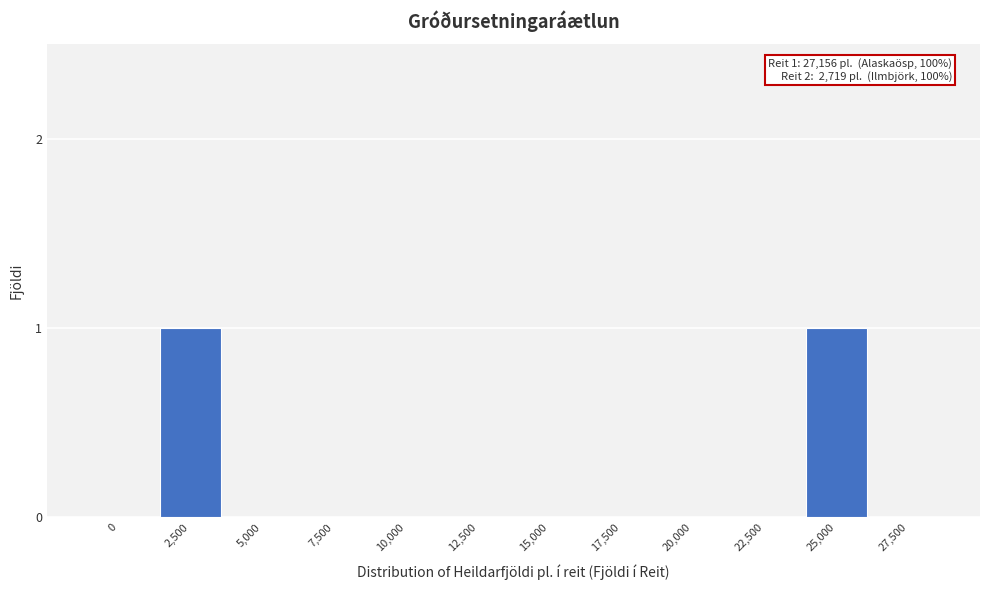

Reading left to right, list all the values displayed in this chart.

0=0	2,500=1	5,000=0	7,500=0	10,000=0	12,500=0	15,000=0	17,500=0	20,000=0	22,500=0	25,000=1	27,500=0